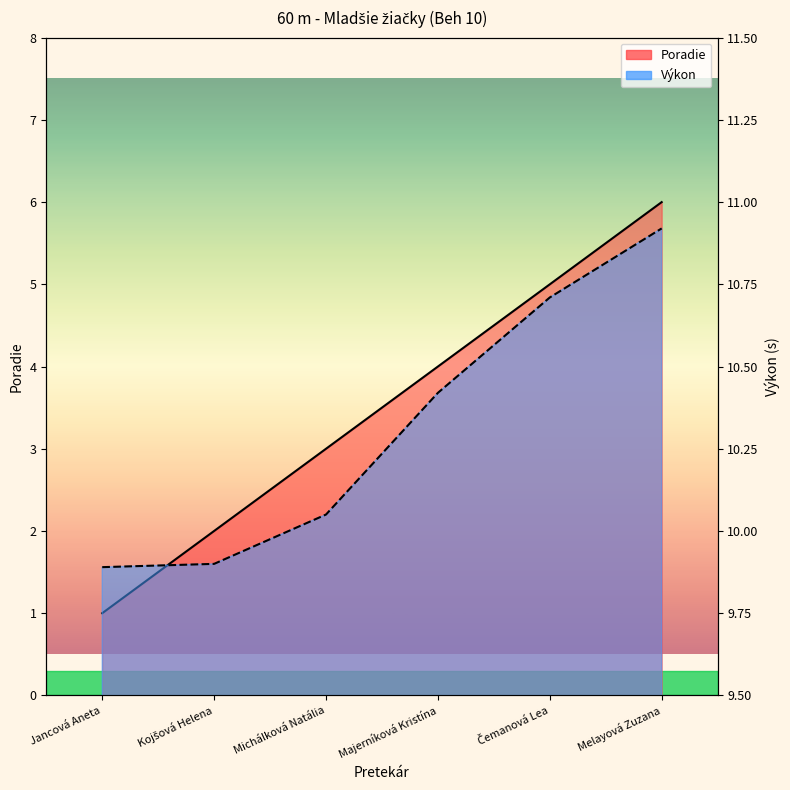

Between Kojšová Helena and Majerníková Kristína, which is larger?

Majerníková Kristína